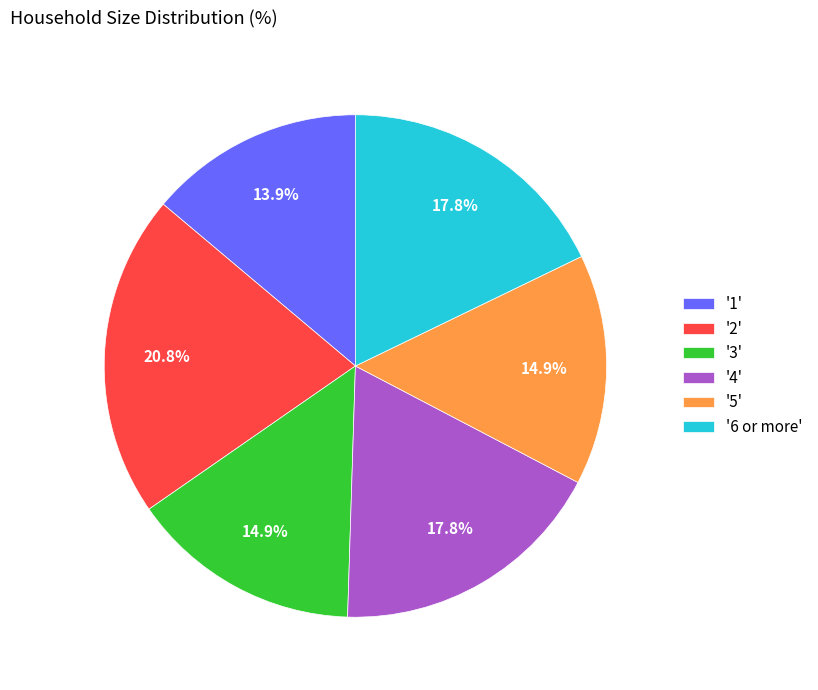

What is the ratio of the value at '5' to the value at '3'?

1.0